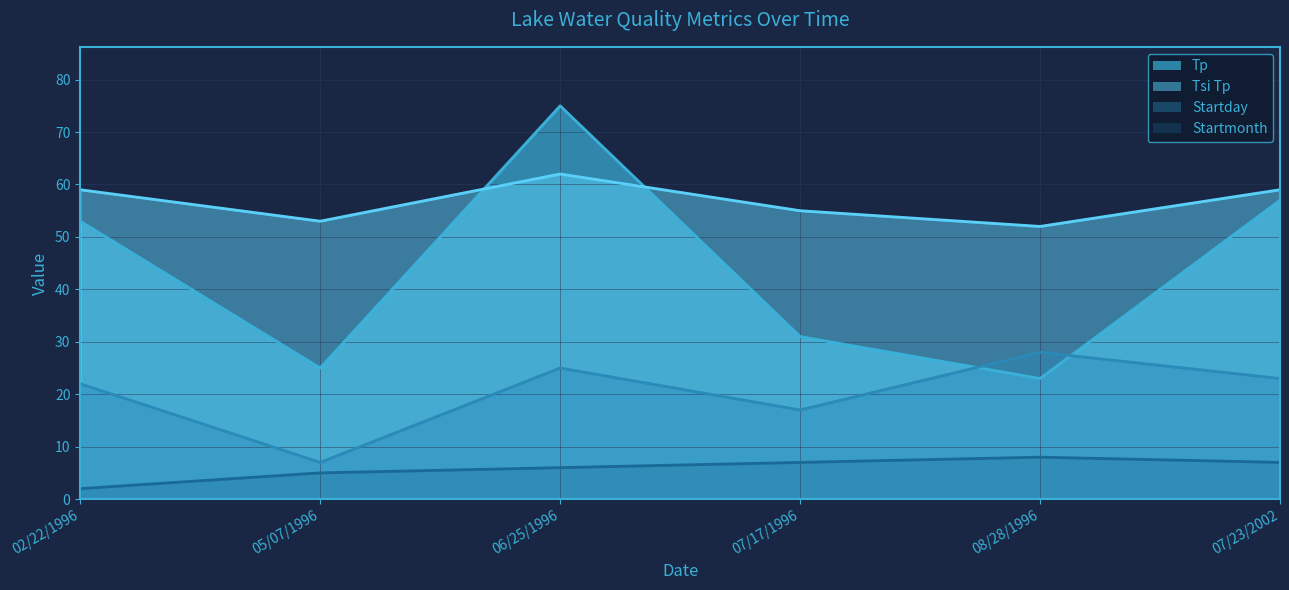

What is the sum of the Startday values at 08/28/1996 and 07/23/2002?

51